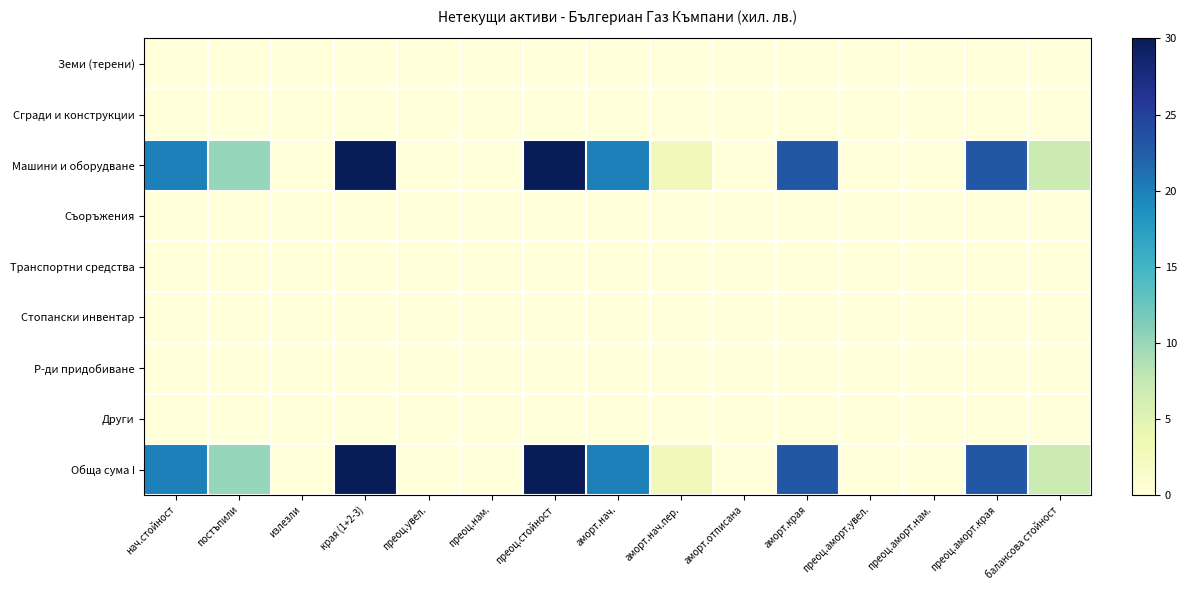

Reading left to right, extract all data points from this chart.

Земи (терени): нач.стойност=0	постъпили=0	излезли=0	края (1+2-3)=0	преоц.увел.=0	преоц.нам.=0	преоц.стойност=0	аморт.нач.=0	аморт.нач.пер.=0	аморт.отписана=0	аморт.края=0	преоц.аморт.увел.=0	преоц.аморт.нам.=0	преоц.аморт.края=0	балансова стойност=0
Сгради и конструкции: нач.стойност=0	постъпили=0	излезли=0	края (1+2-3)=0	преоц.увел.=0	преоц.нам.=0	преоц.стойност=0	аморт.нач.=0	аморт.нач.пер.=0	аморт.отписана=0	аморт.края=0	преоц.аморт.увел.=0	преоц.аморт.нам.=0	преоц.аморт.края=0	балансова стойност=0
Машини и оборудване: нач.стойност=20	постъпили=10	излезли=0	края (1+2-3)=30	преоц.увел.=0	преоц.нам.=0	преоц.стойност=30	аморт.нач.=20	аморт.нач.пер.=3	аморт.отписана=0	аморт.края=23	преоц.аморт.увел.=0	преоц.аморт.нам.=0	преоц.аморт.края=23	балансова стойност=7
Съоръжения: нач.стойност=0	постъпили=0	излезли=0	края (1+2-3)=0	преоц.увел.=0	преоц.нам.=0	преоц.стойност=0	аморт.нач.=0	аморт.нач.пер.=0	аморт.отписана=0	аморт.края=0	преоц.аморт.увел.=0	преоц.аморт.нам.=0	преоц.аморт.края=0	балансова стойност=0
Транспортни средства: нач.стойност=0	постъпили=0	излезли=0	края (1+2-3)=0	преоц.увел.=0	преоц.нам.=0	преоц.стойност=0	аморт.нач.=0	аморт.нач.пер.=0	аморт.отписана=0	аморт.края=0	преоц.аморт.увел.=0	преоц.аморт.нам.=0	преоц.аморт.края=0	балансова стойност=0
Стопански инвентар: нач.стойност=0	постъпили=0	излезли=0	края (1+2-3)=0	преоц.увел.=0	преоц.нам.=0	преоц.стойност=0	аморт.нач.=0	аморт.нач.пер.=0	аморт.отписана=0	аморт.края=0	преоц.аморт.увел.=0	преоц.аморт.нам.=0	преоц.аморт.края=0	балансова стойност=0
Р-ди придобиване: нач.стойност=0	постъпили=0	излезли=0	края (1+2-3)=0	преоц.увел.=0	преоц.нам.=0	преоц.стойност=0	аморт.нач.=0	аморт.нач.пер.=0	аморт.отписана=0	аморт.края=0	преоц.аморт.увел.=0	преоц.аморт.нам.=0	преоц.аморт.края=0	балансова стойност=0
Други: нач.стойност=0	постъпили=0	излезли=0	края (1+2-3)=0	преоц.увел.=0	преоц.нам.=0	преоц.стойност=0	аморт.нач.=0	аморт.нач.пер.=0	аморт.отписана=0	аморт.края=0	преоц.аморт.увел.=0	преоц.аморт.нам.=0	преоц.аморт.края=0	балансова стойност=0
Обща сума I: нач.стойност=20	постъпили=10	излезли=0	края (1+2-3)=30	преоц.увел.=0	преоц.нам.=0	преоц.стойност=30	аморт.нач.=20	аморт.нач.пер.=3	аморт.отписана=0	аморт.края=23	преоц.аморт.увел.=0	преоц.аморт.нам.=0	преоц.аморт.края=23	балансова стойност=7